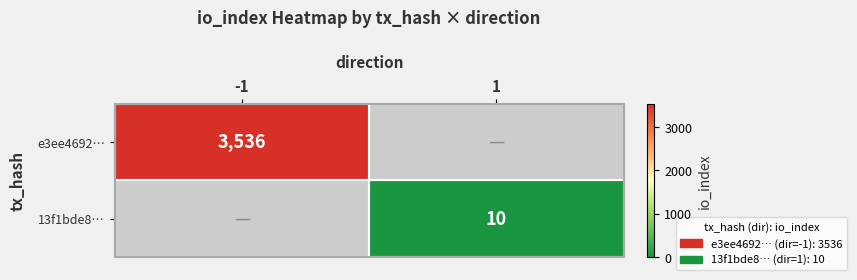

What is the smallest value displayed?

10.0